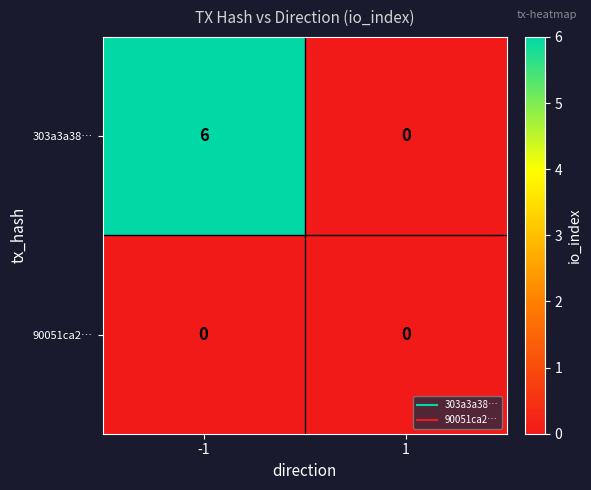

The value of 303a3a38… at 1 is 0. True or false?

True